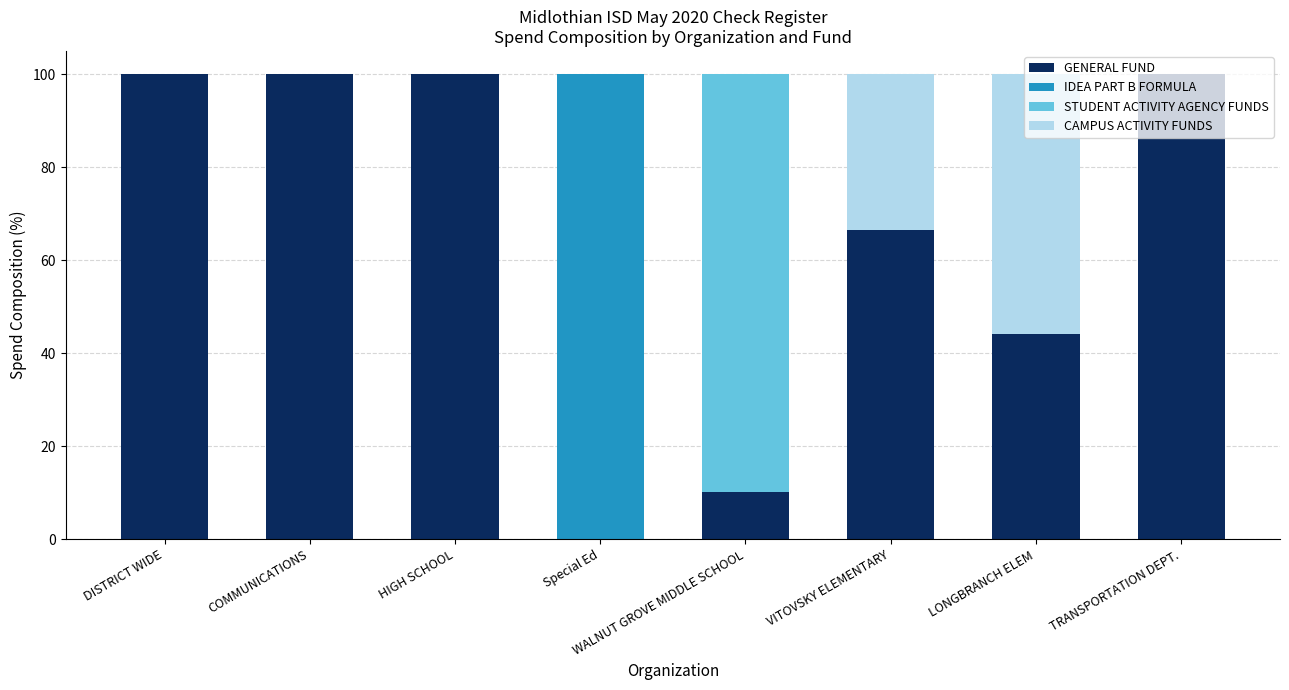

What value does the GENERAL FUND series have at WALNUT GROVE MIDDLE SCHOOL?

10.2